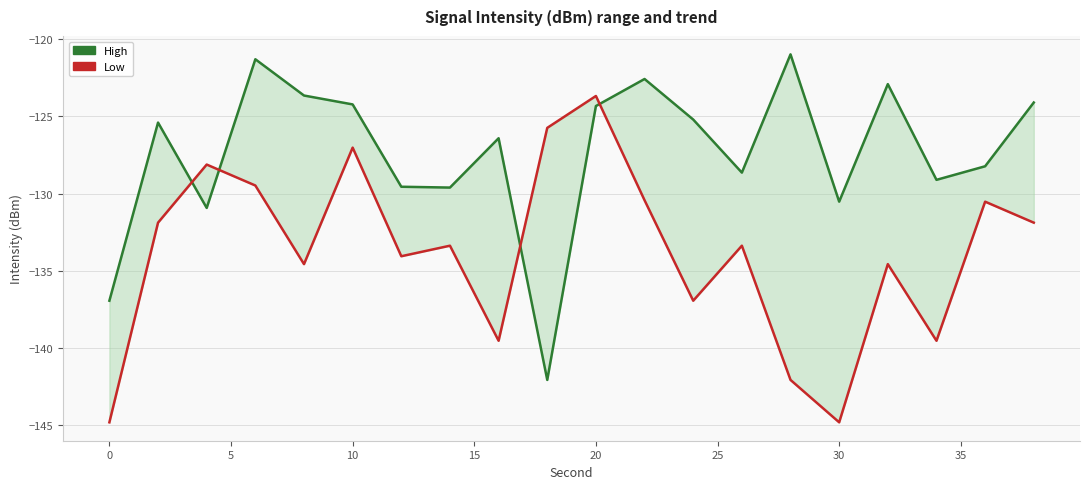

How many distinct data groups are displayed?

2